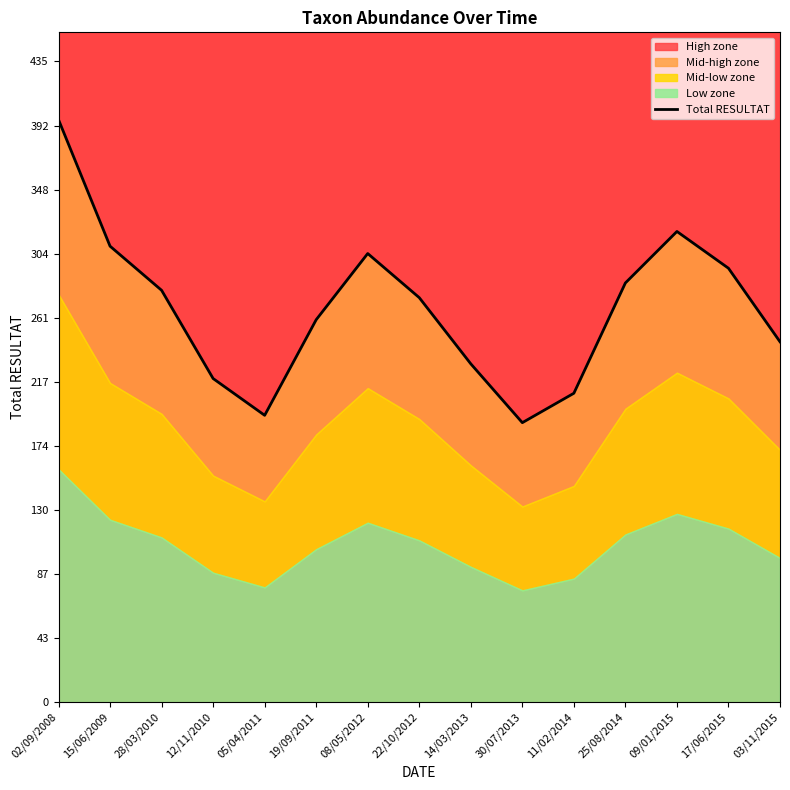

What is the sum of the values at 25/08/2014 and 05/04/2011?

480